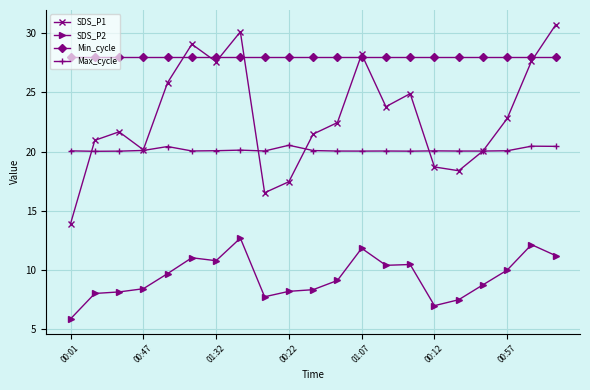

What is the value of the Max_cycle point at the 1st from the left?

20.1